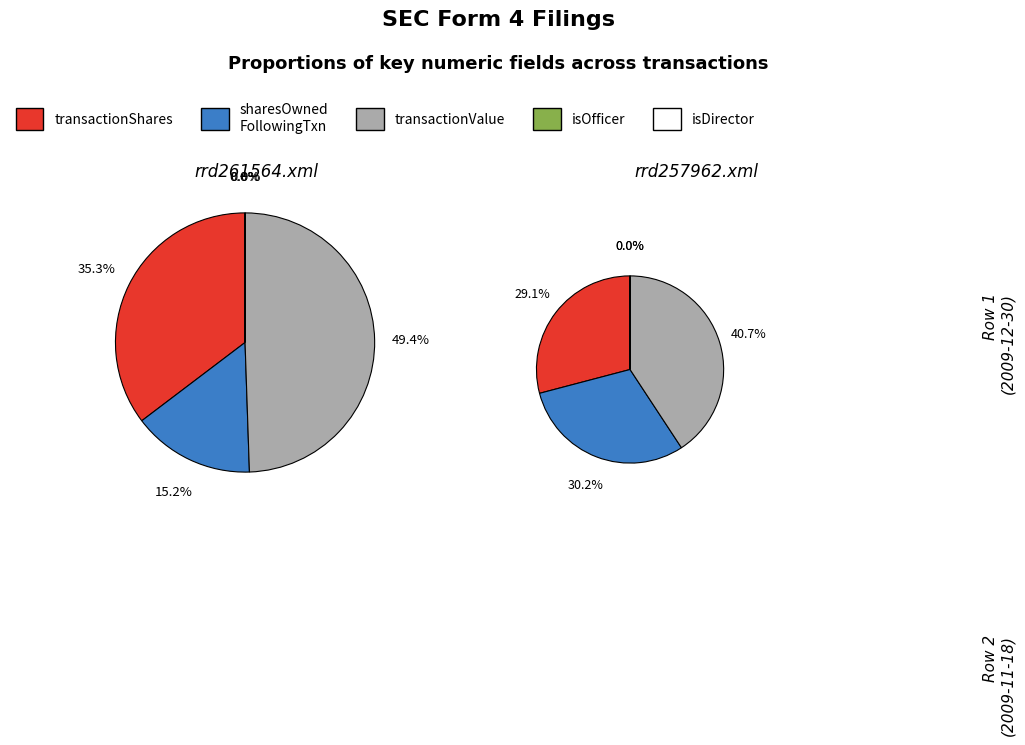

To the nearest percent, what percentage of the pie is transactionValue?

41%